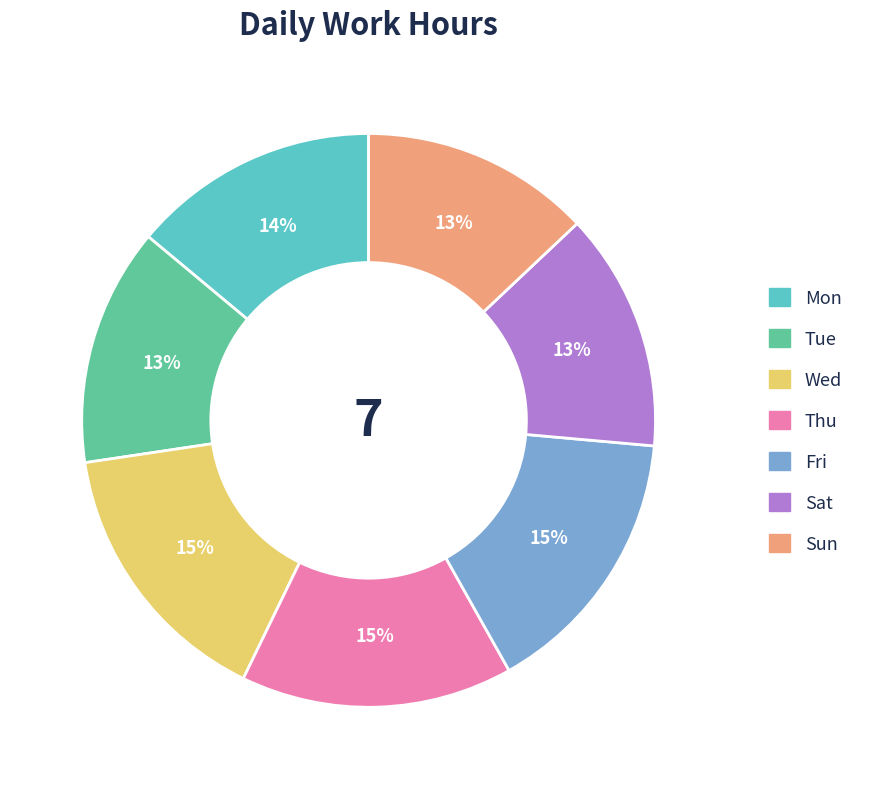

Is there a majority slice in this chart?

No